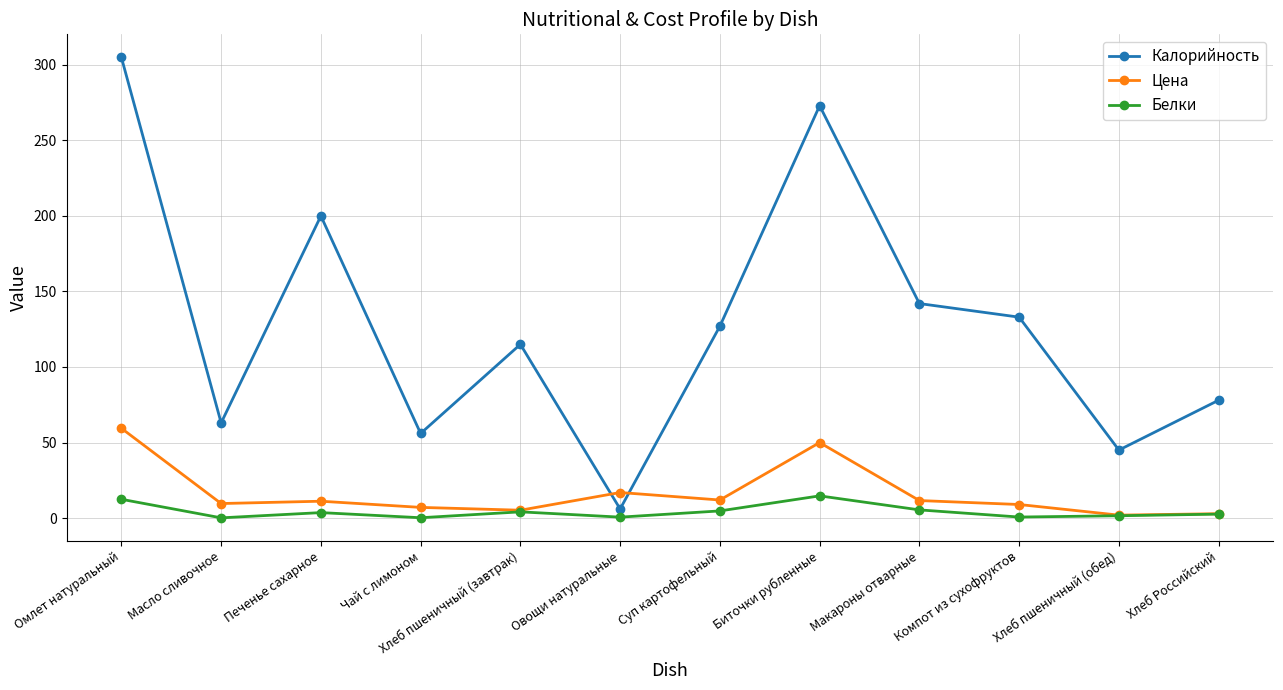

True or false: Цена has a value of 59.4 at Омлет натуральный.

True